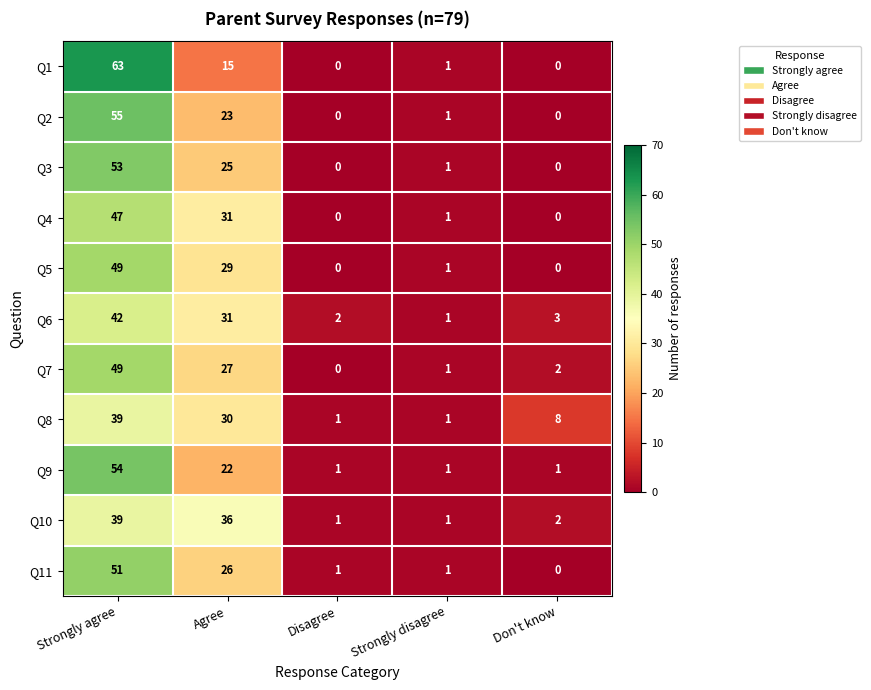

True or false: Q2 has a value of 30 at Don't know.

False